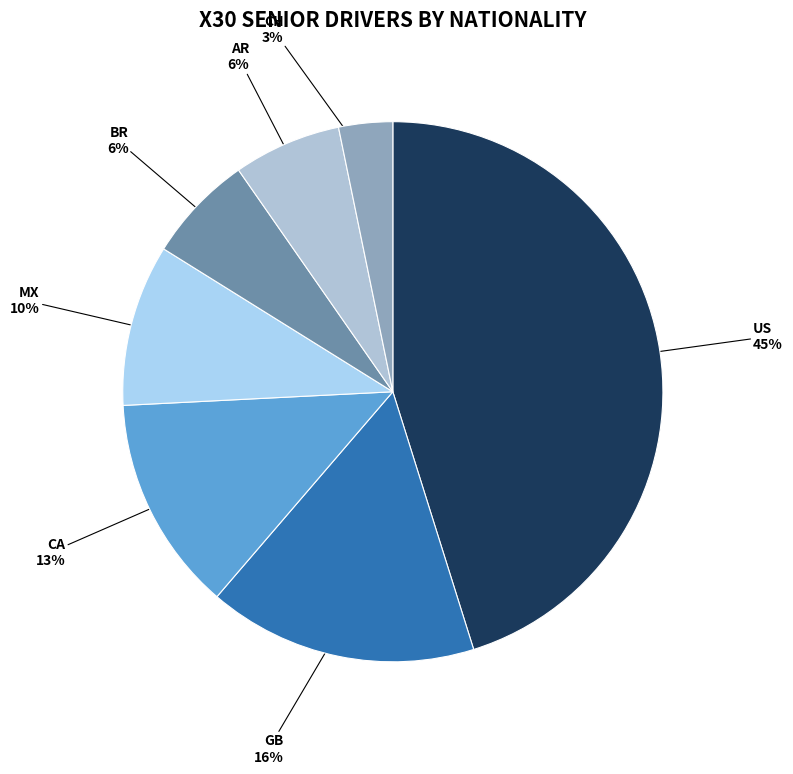

Do MX and CA together represent more than half of the pie?

No